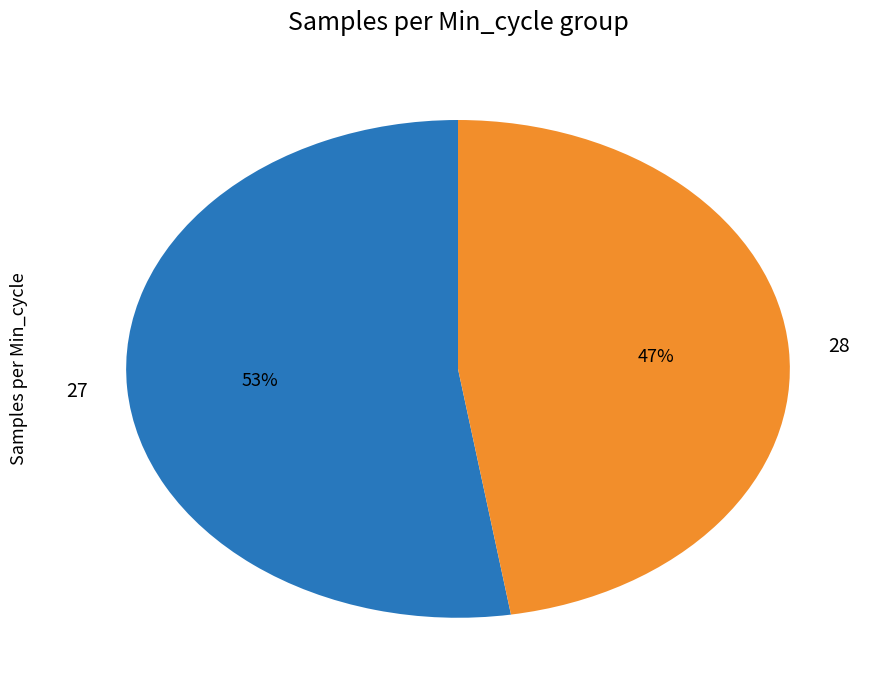

Which has a higher value, 27 or 28?

27